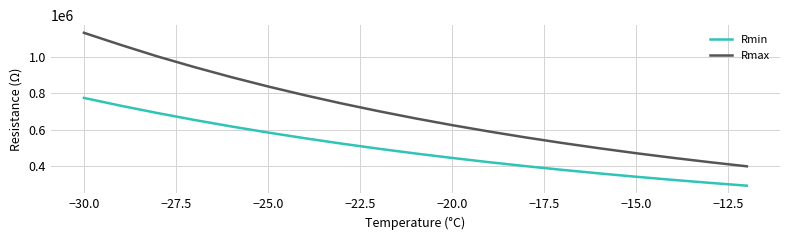

Which series has the largest total across all categories?

Rmax